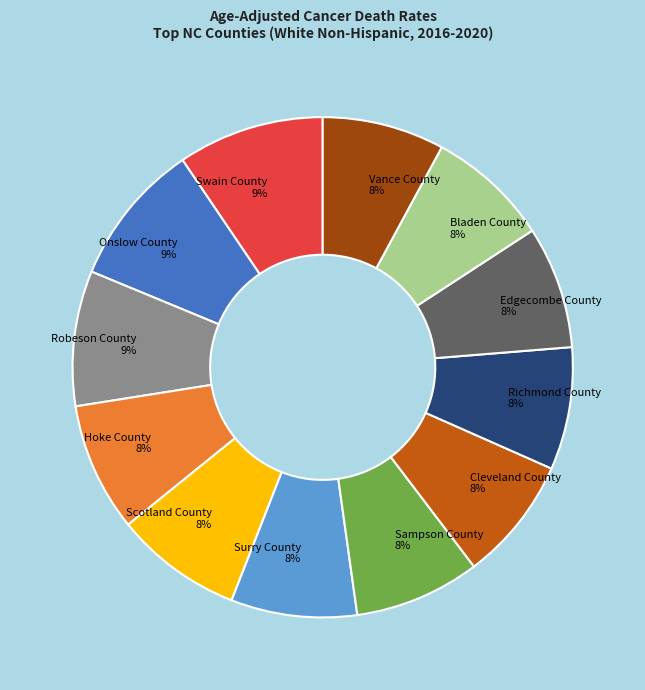

Does Bladen County account for over 50% of the chart?

No